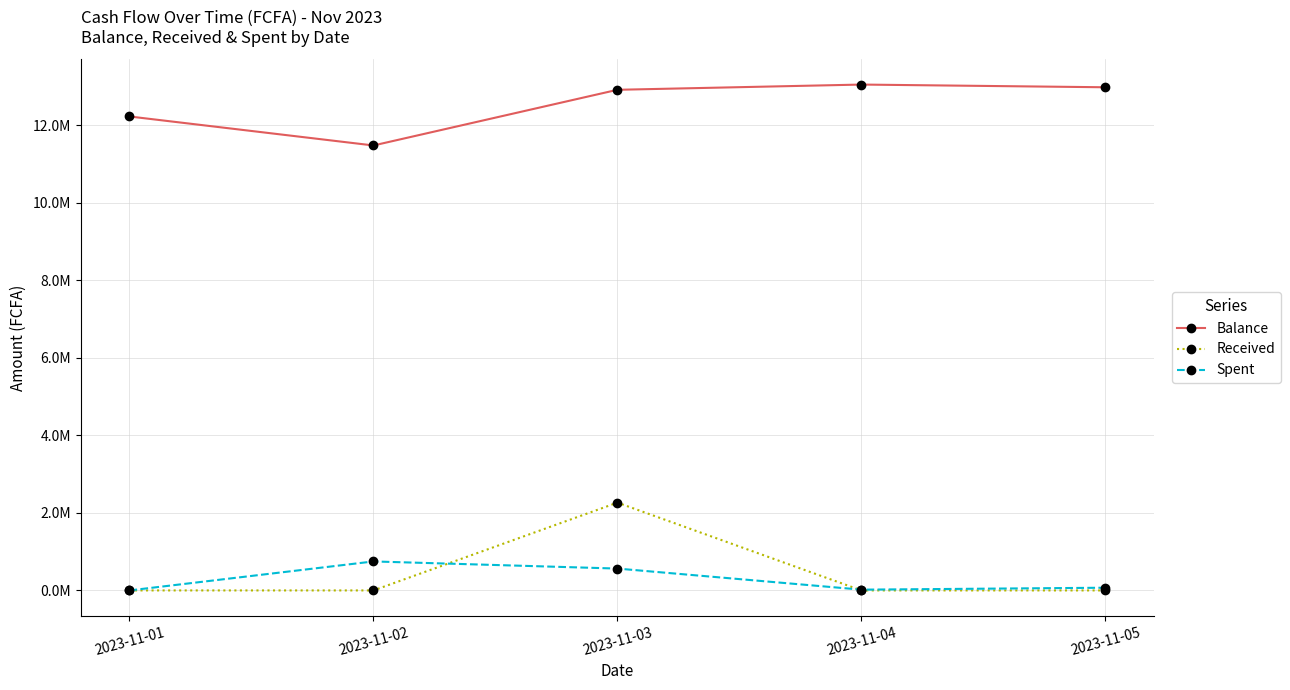

True or false: Received and Balance cross at least once.

False